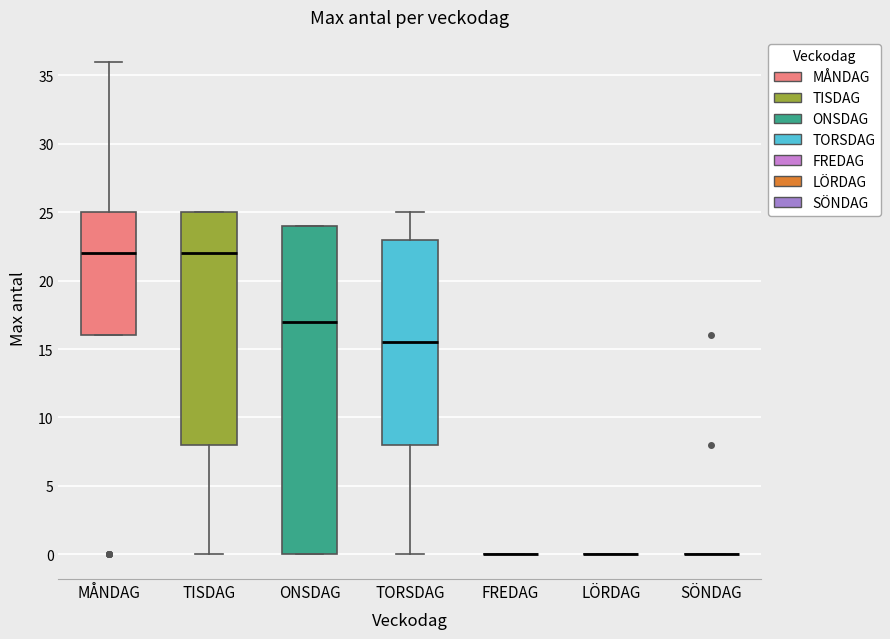

Reading left to right, read every box against the y-axis: the position of its median line, the range the box covers, and the ends of its whiskers. The values are not printed on the chart, so give them approximately, as read against the axis.

MÅNDAG: median 22.0, box 16.0 to 25.0, whiskers 16.0 to 36.0
TISDAG: median 22.0, box 8.0 to 25.0, whiskers 0.0 to 25.0
ONSDAG: median 17.0, box 0.0 to 24.0, whiskers 0.0 to 24.0
TORSDAG: median 15.5, box 8.0 to 23.0, whiskers 0.0 to 25.0
FREDAG: box collapsed to a line at 0.0, whiskers 0.0 to 0.0
LÖRDAG: box collapsed to a line at 0.0, whiskers 0.0 to 0.0
SÖNDAG: box collapsed to a line at 0.0, whiskers 0.0 to 0.0